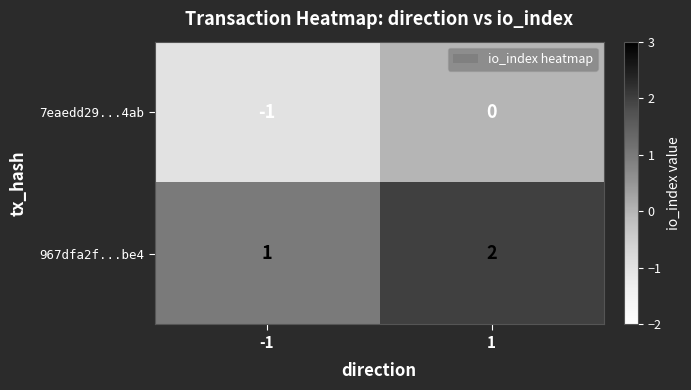

The 7eaedd29...4ab series shows -1 at -1. True or false?

True